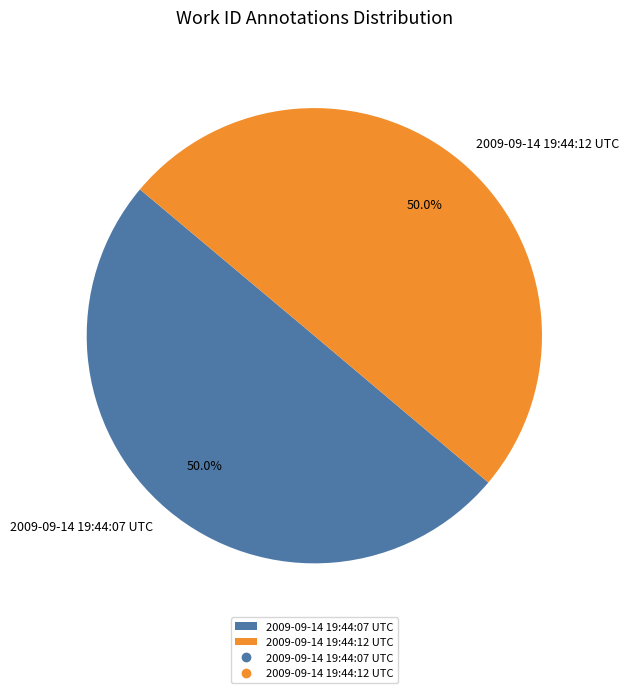

To the nearest percent, what is the average slice percentage?

50%